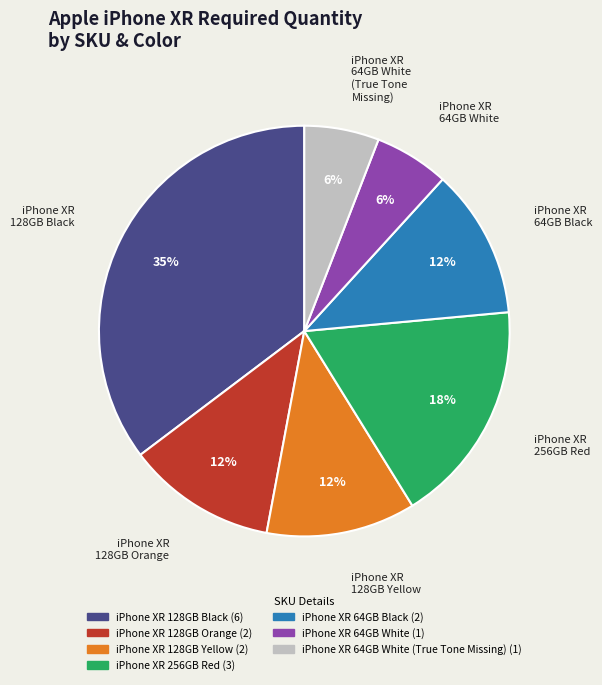

To the nearest percent, what is the average slice percentage?

14%